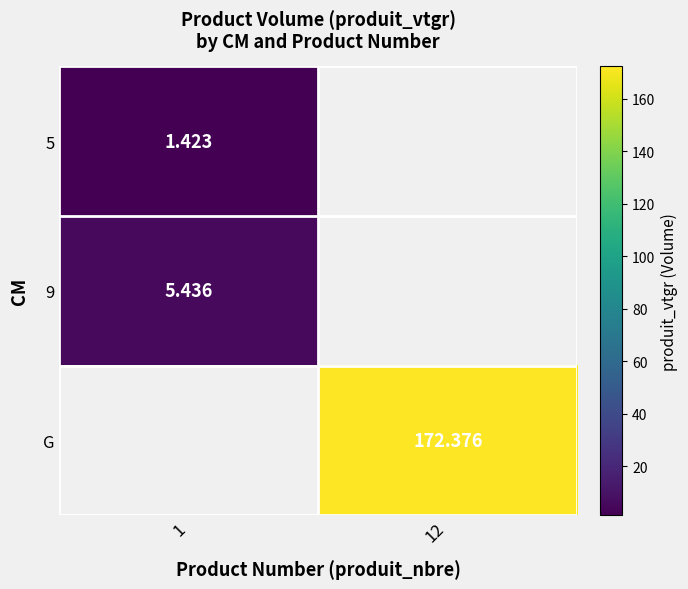

Is it true that 9 equals 5.4 at 1?

True